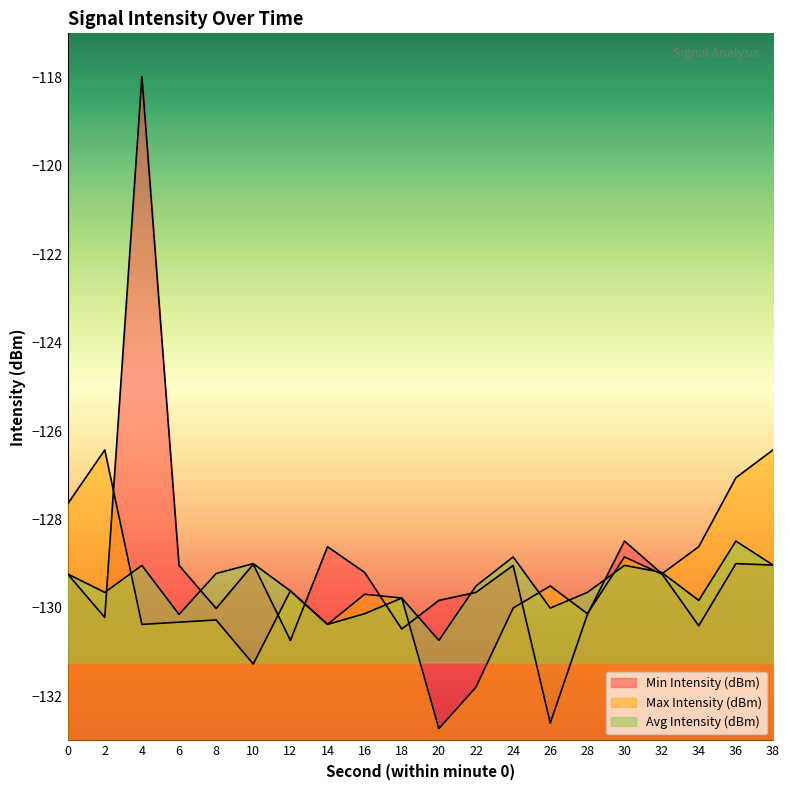

Which series has the largest range (max minus min)?

Min Intensity (dBm)